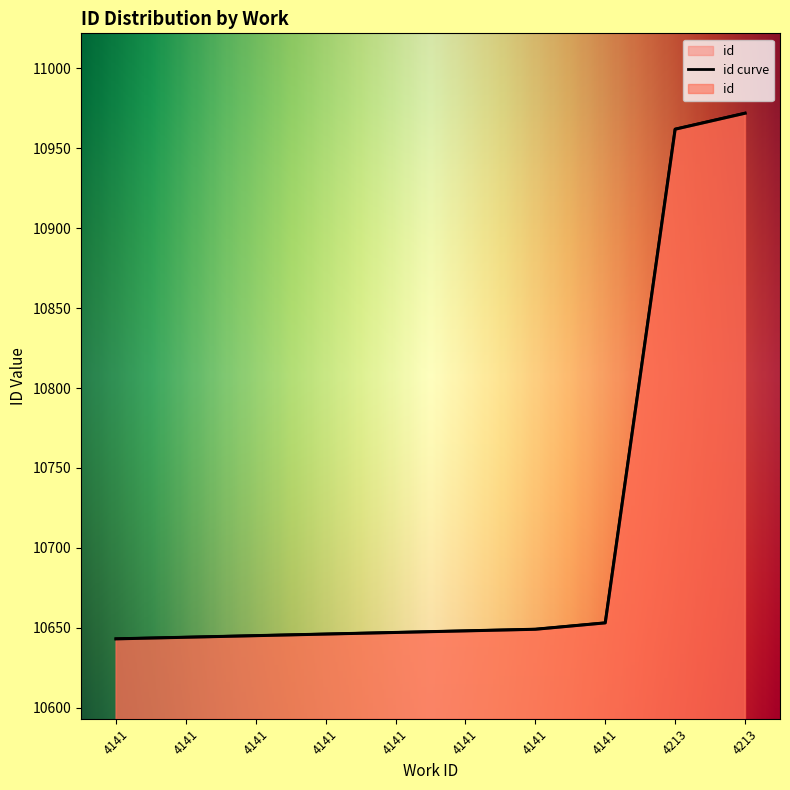

What is the difference between the values at 4213 and 4141?

309